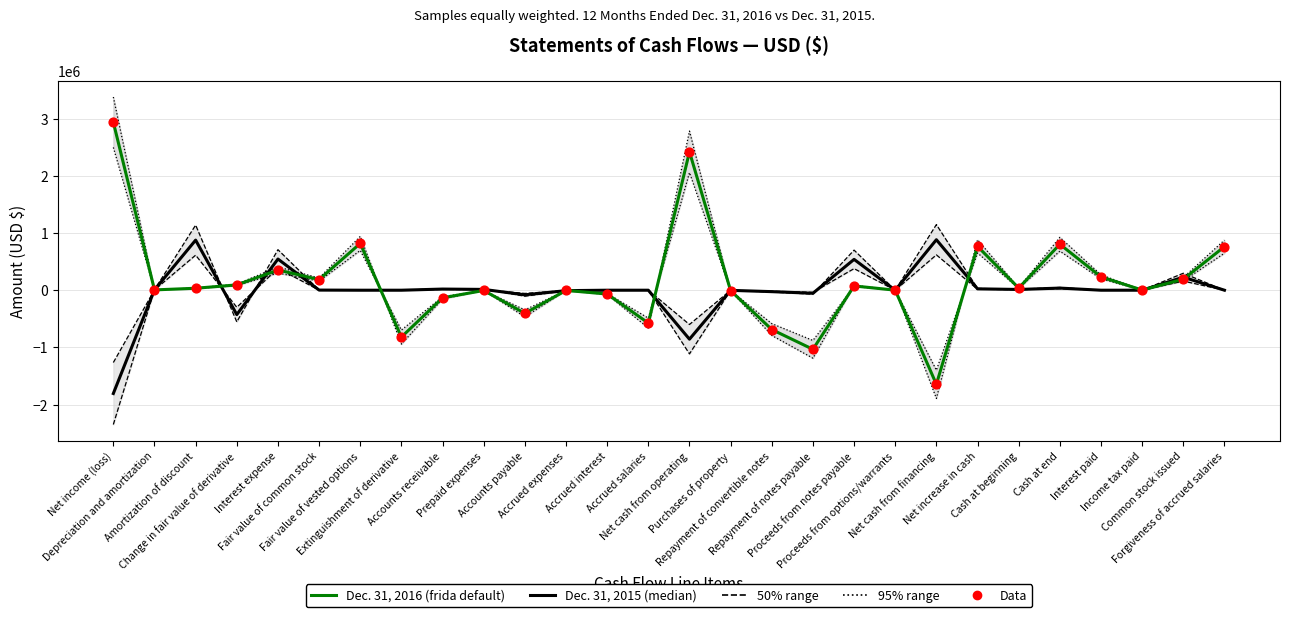

Which series has the largest total across all categories?

Dec. 31, 2016 (frida default)